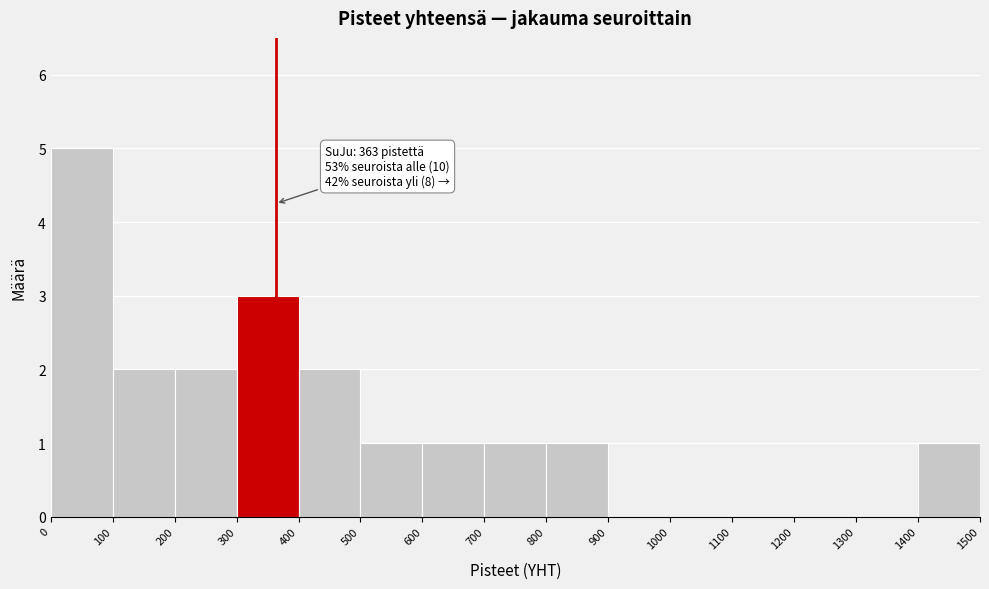

Which range on the x-axis has the tallest bar?

0 to 100